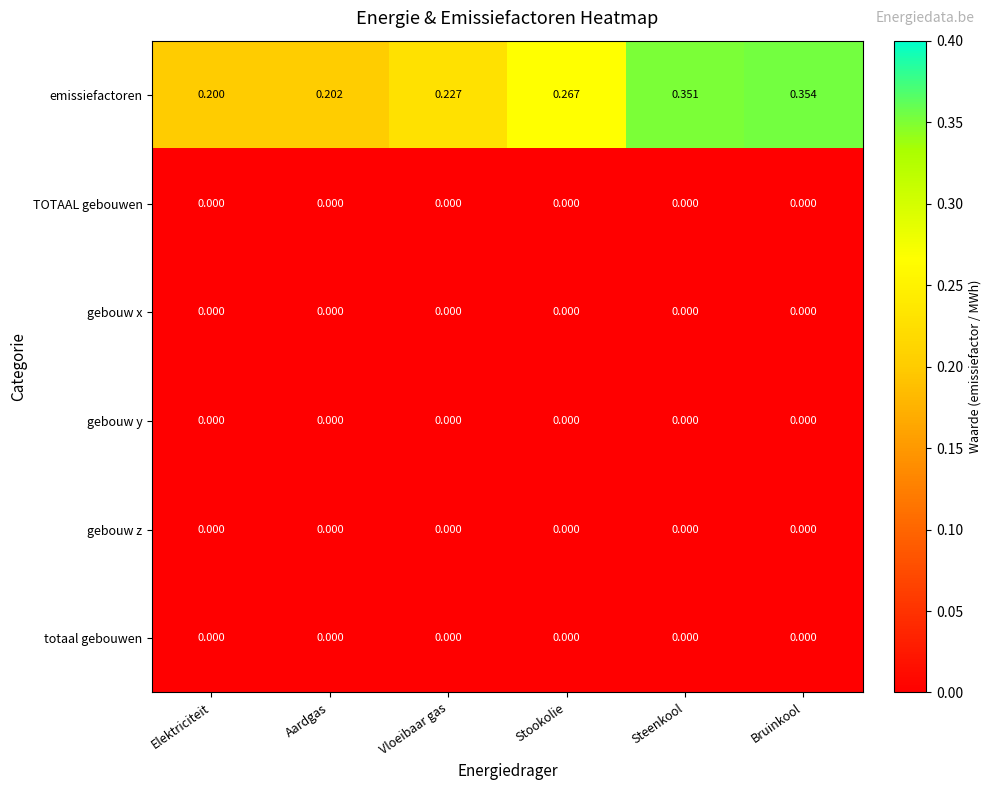

Count the number of categories in the chart.

6